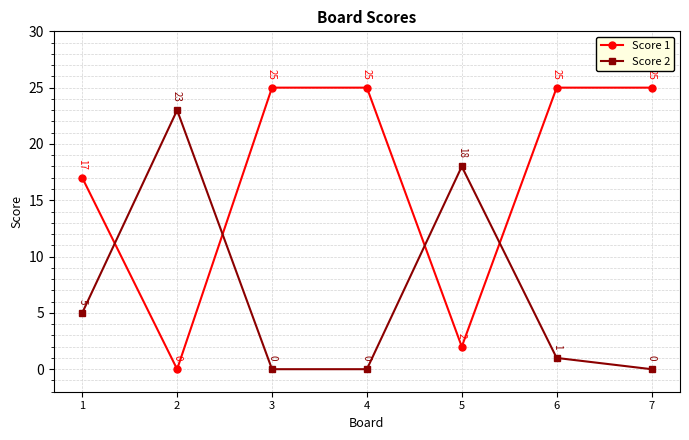

How many interior local valleys does the Score 1 series have?

2